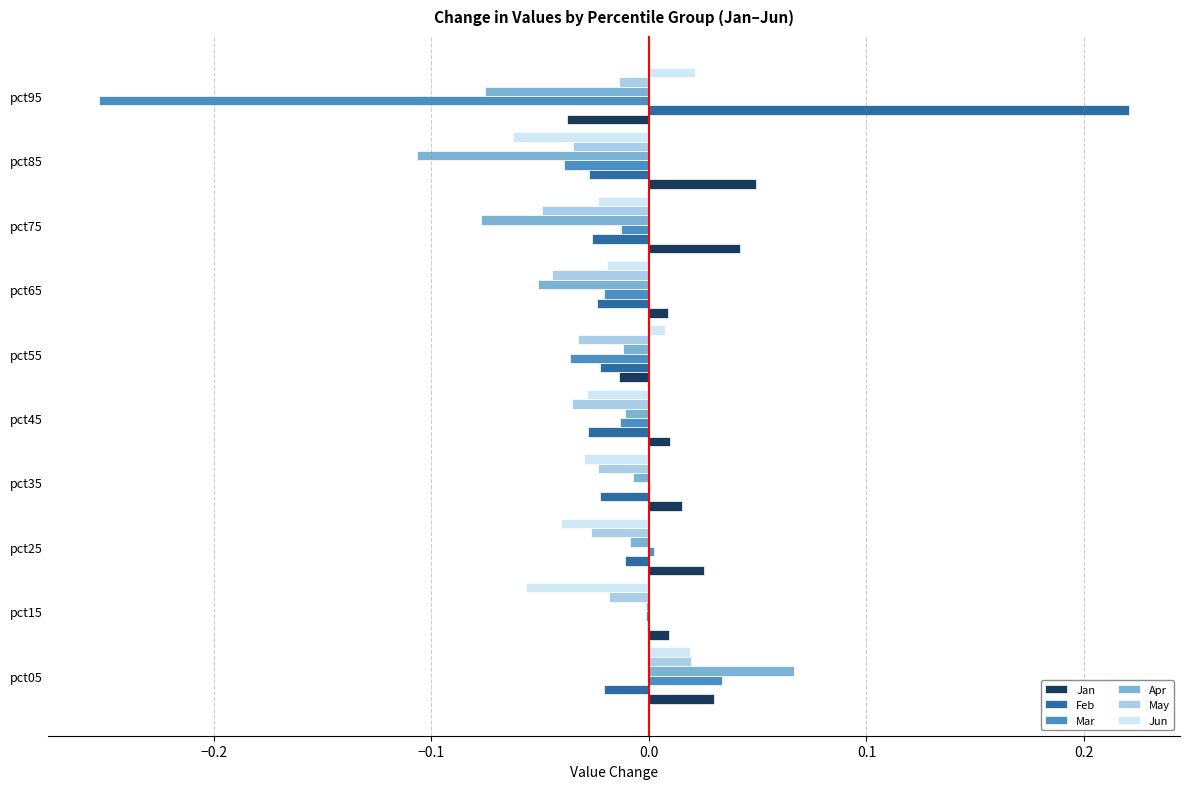

The value of Feb at pct95 is 0.1. True or false?

False